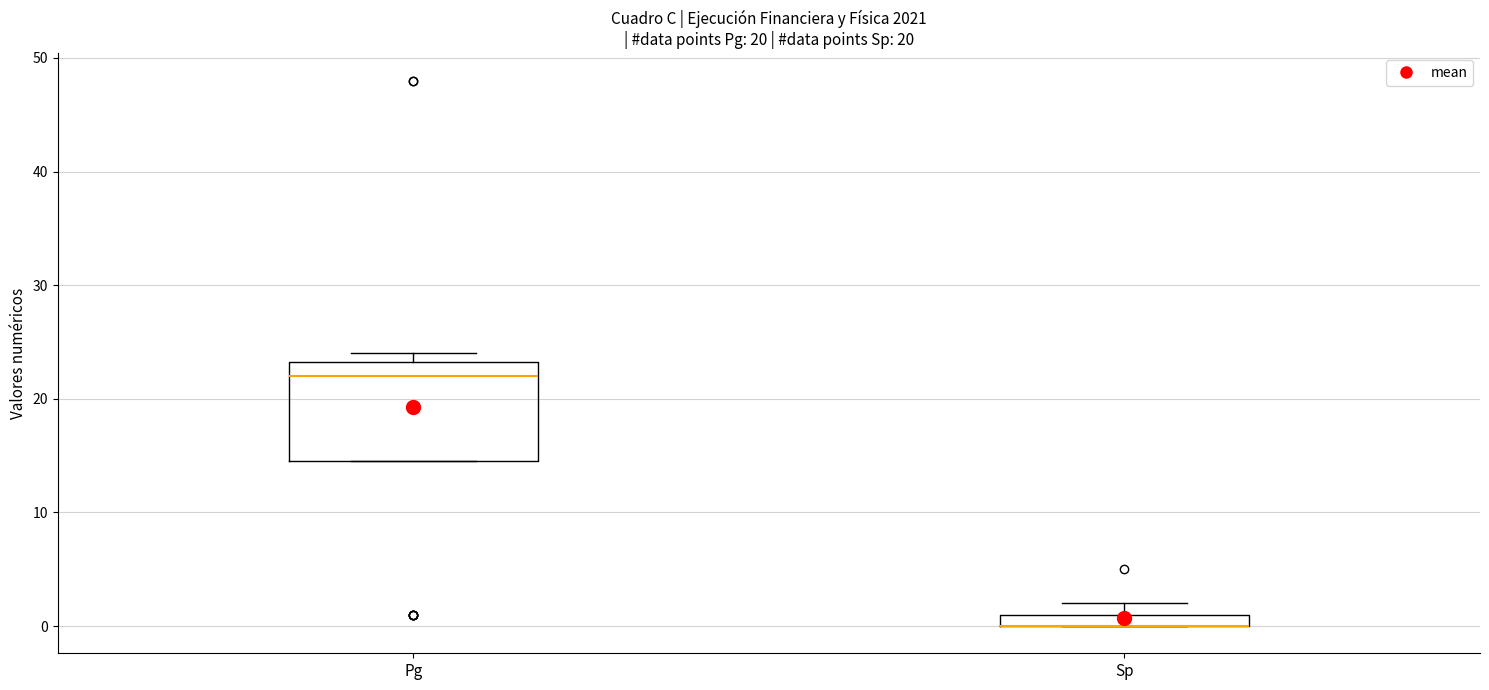

Which box is the tallest, from its lower edge to its upper edge?

Pg